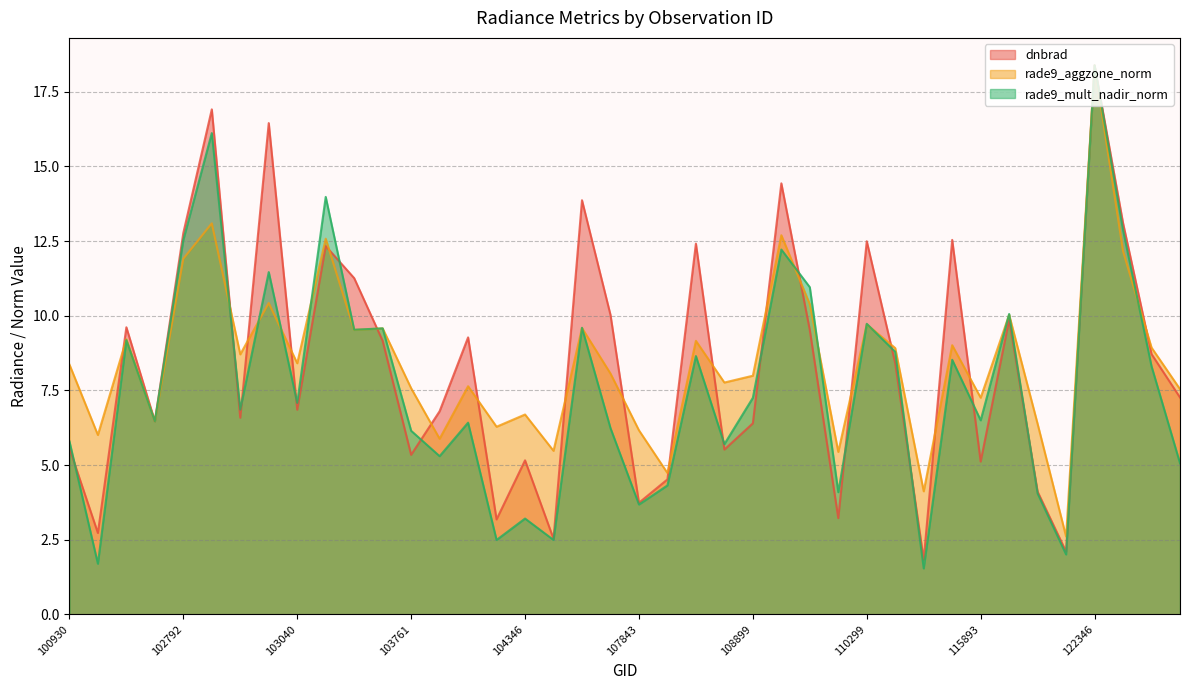

Is it true that rade9_mult_nadir_norm equals 12.9 at 122525?

True